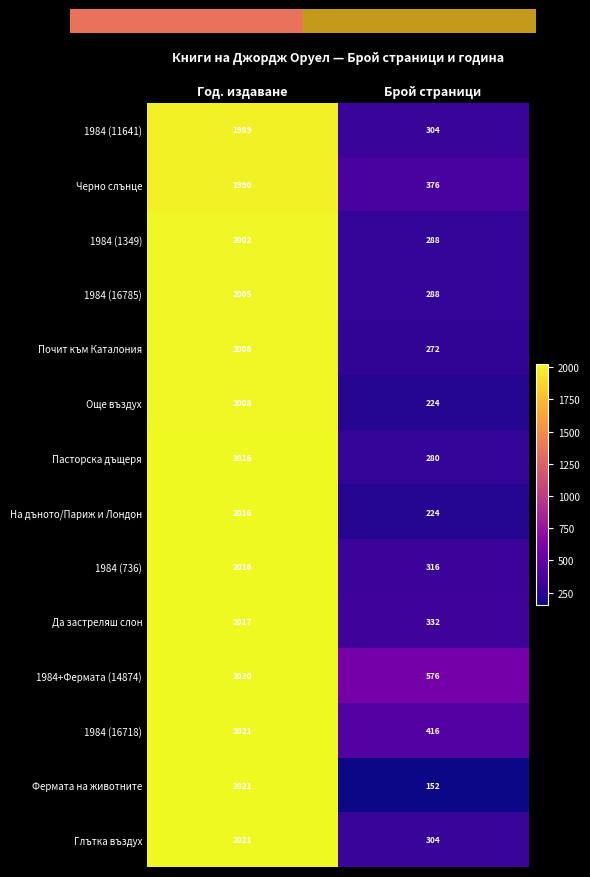

Rank the categories by 1984 (1349) value from lowest to highest.

Брой страници, Год. издаване